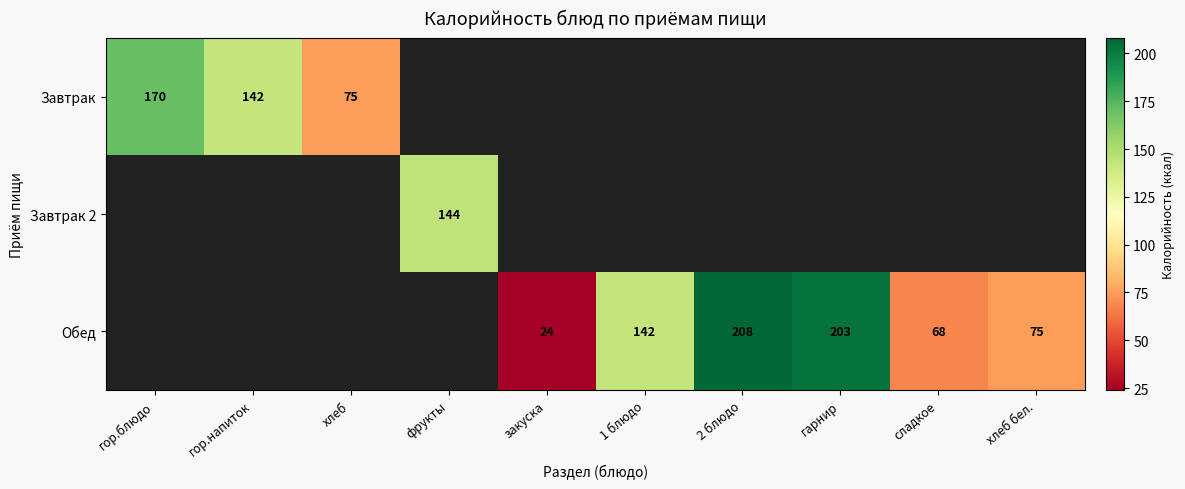

What is the difference between the Завтрак values at хлеб and гор.блюдо?

95